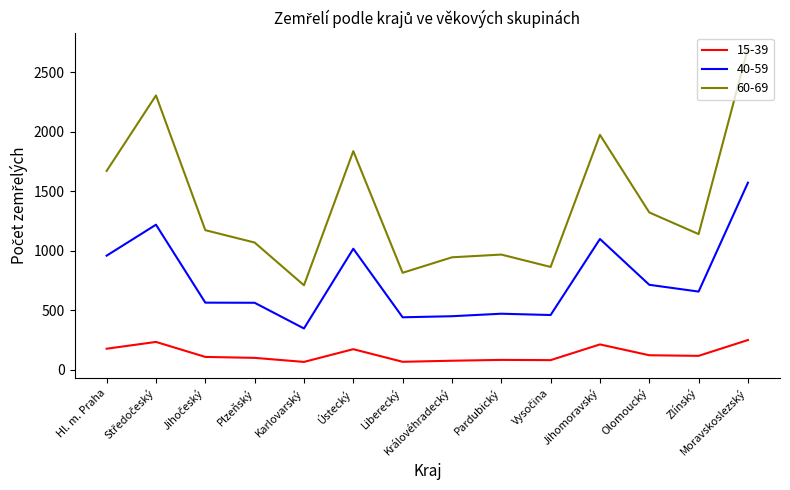

What is the total value across all series at Ústecký?

3024